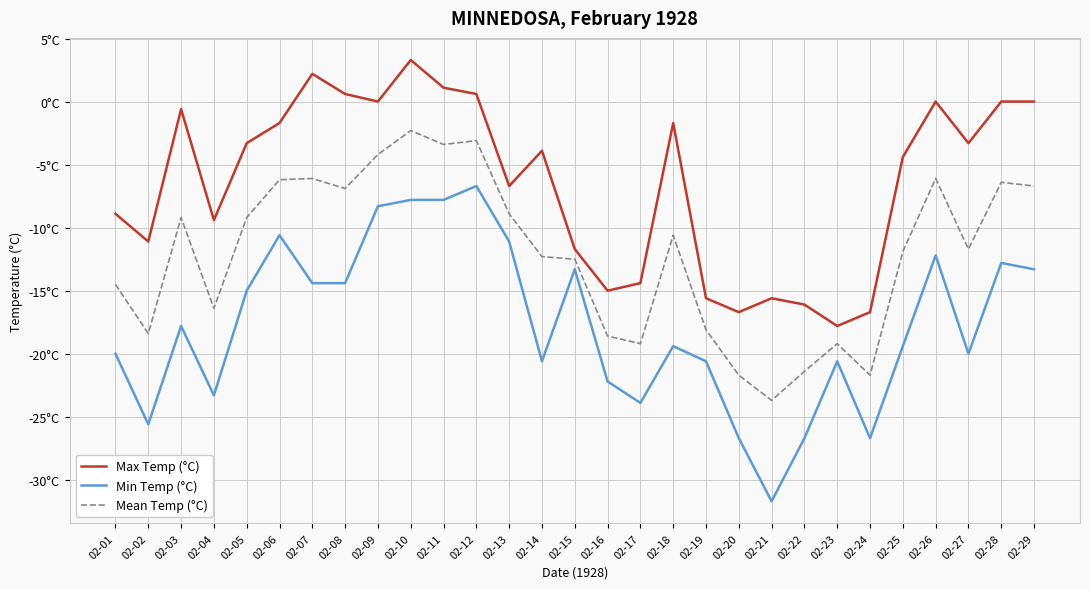

Rank the series by their average value, from highest to lowest.

Max Temp (°C), Mean Temp (°C), Min Temp (°C)